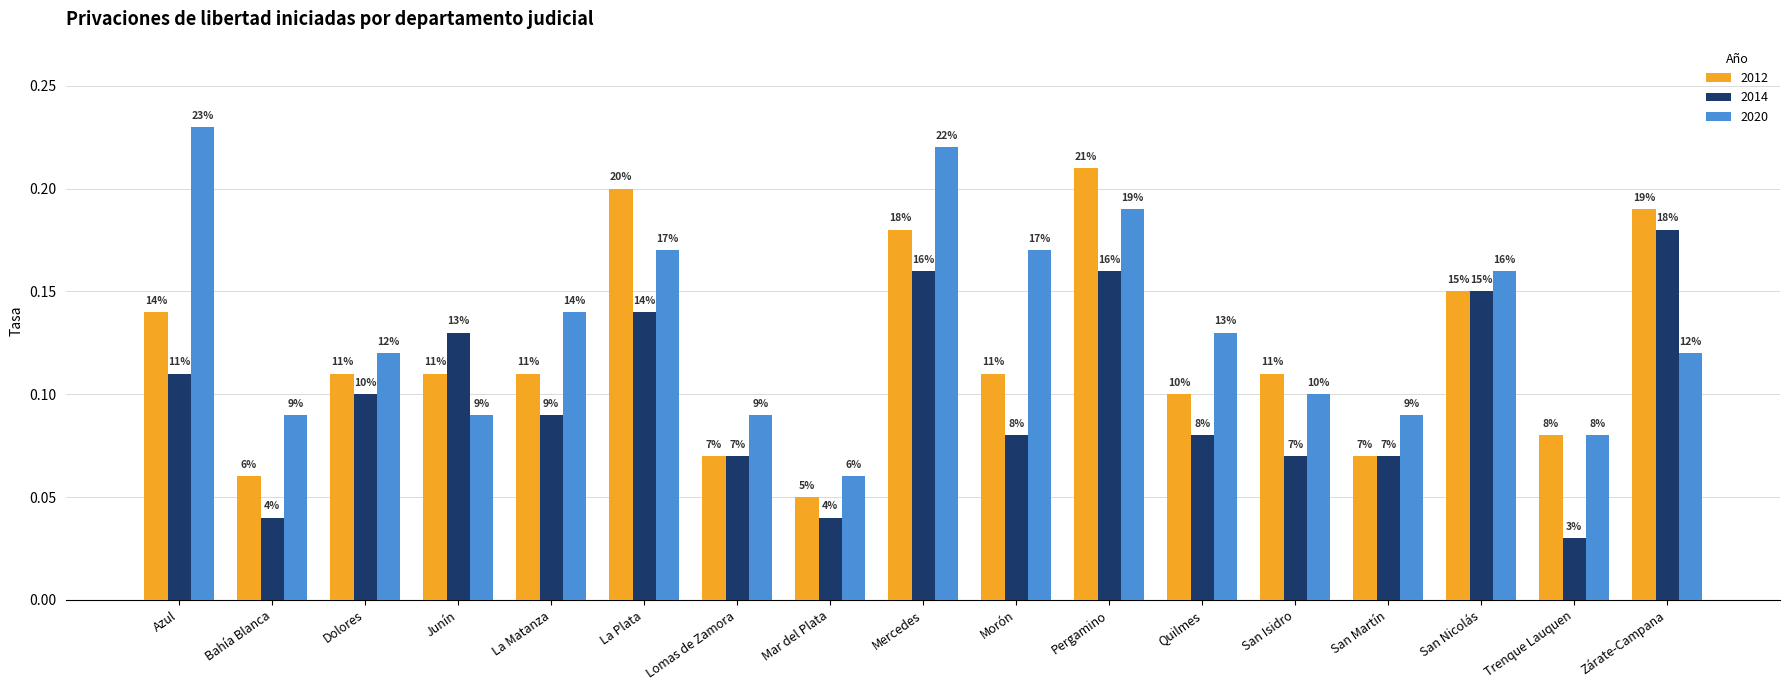

At which category is the sum across all series the highest?

Mercedes